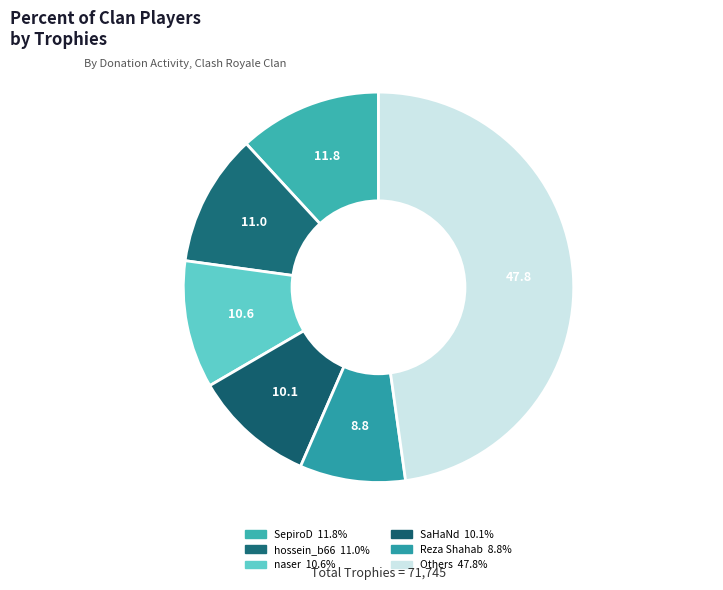

Count the number of slices in the pie.

6